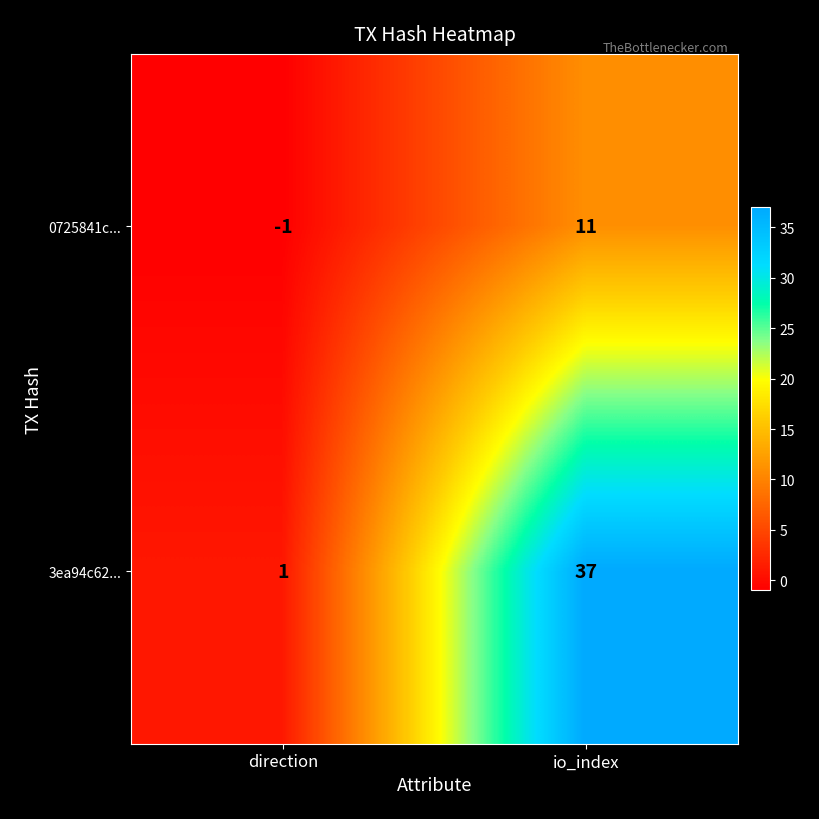

What value does the 0725841c... series have at io_index, to the nearest 5?

10